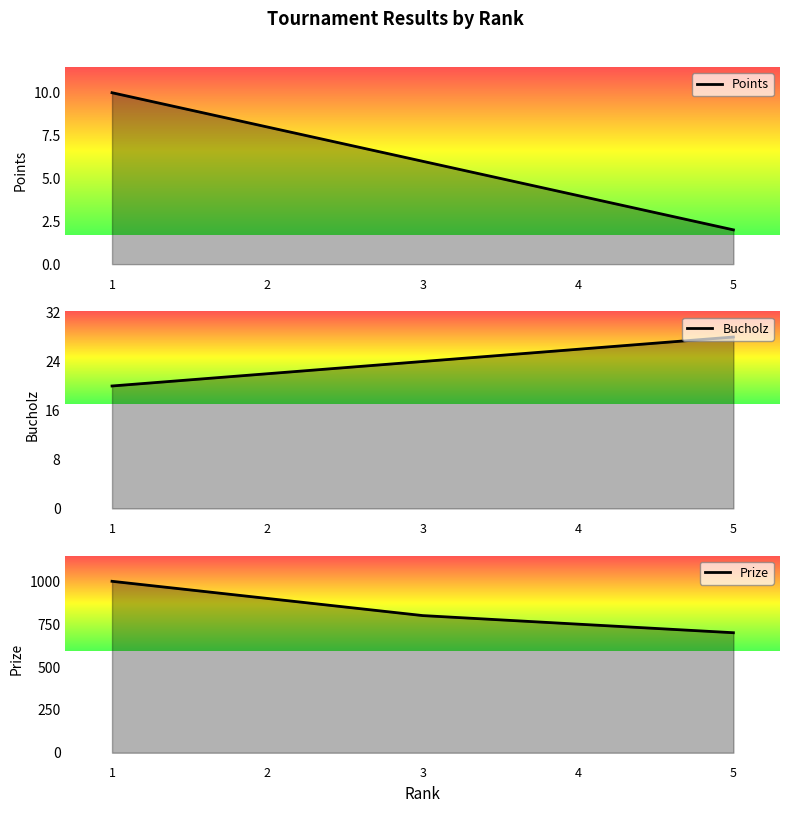

Reading right to left, what are all the values shown in this chart?

Points: 2	4	6	8	10
Bucholz: 28	26	24	22	20
Prize: 700	750	800	900	1000